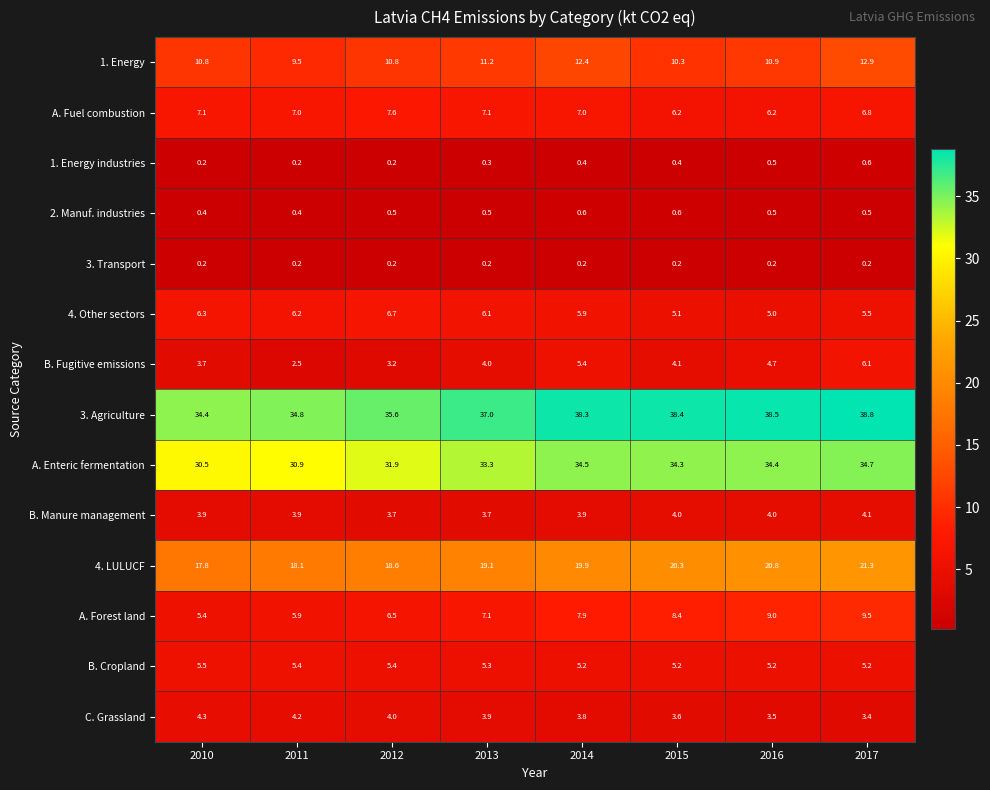

The value of 4. Other sectors at 2014 is 5.9. True or false?

True